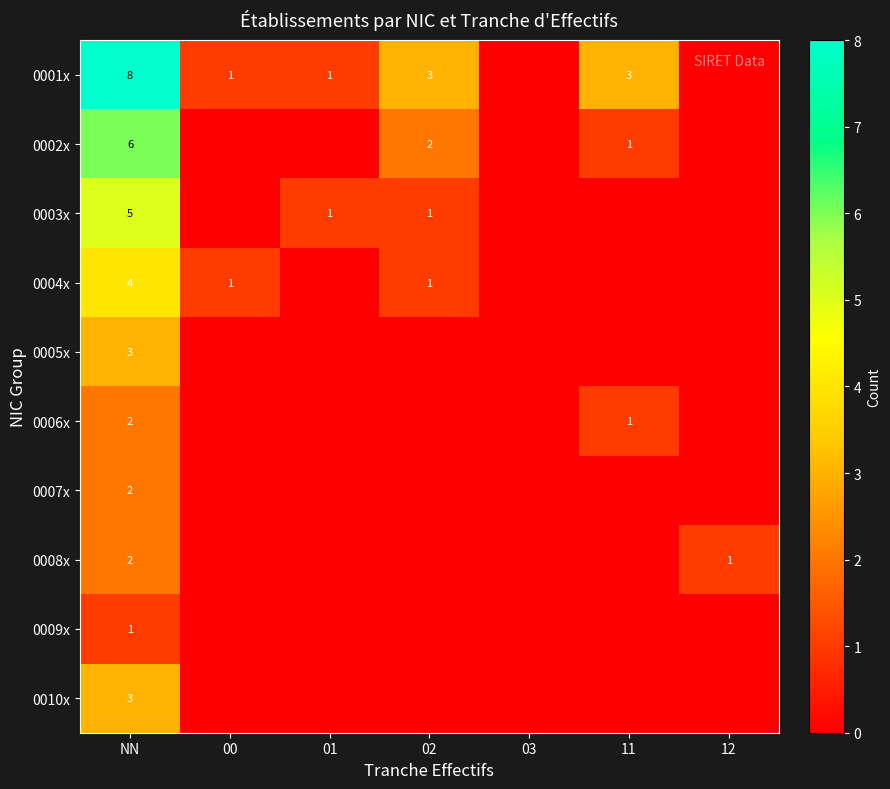

At which category is the sum across all series the highest?

NN